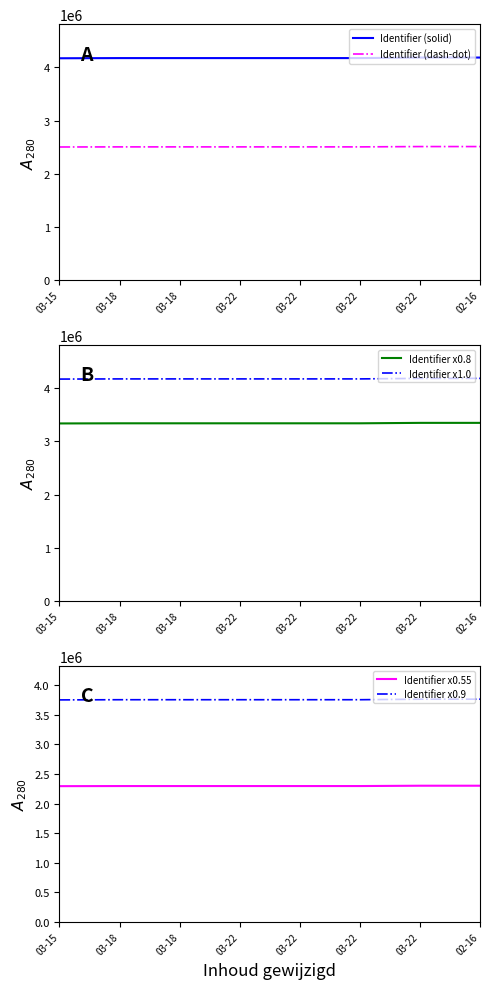

What is the value of the Identifier x1.0 point at the 5th from the left?

4175349.0